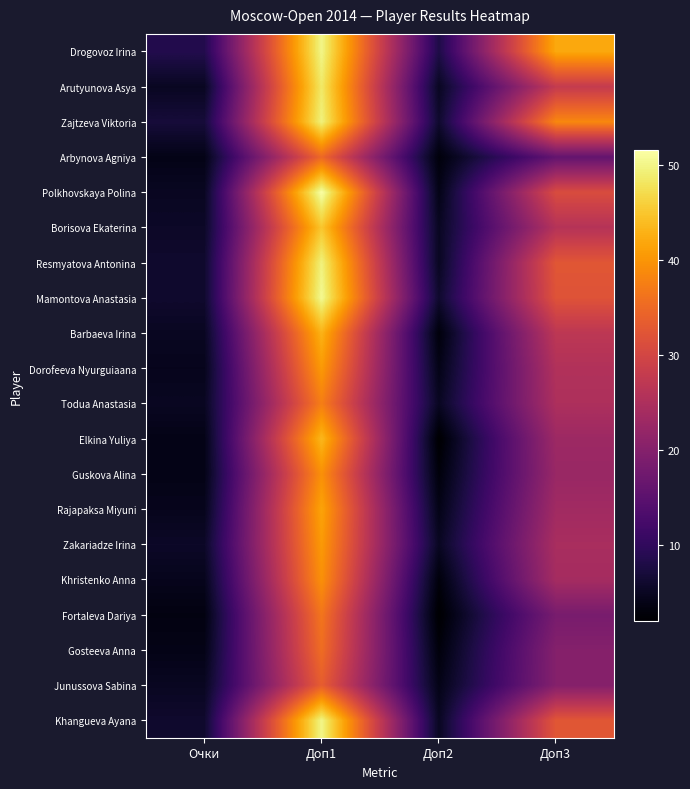

At how many categories does at least one series exceed 2?

4